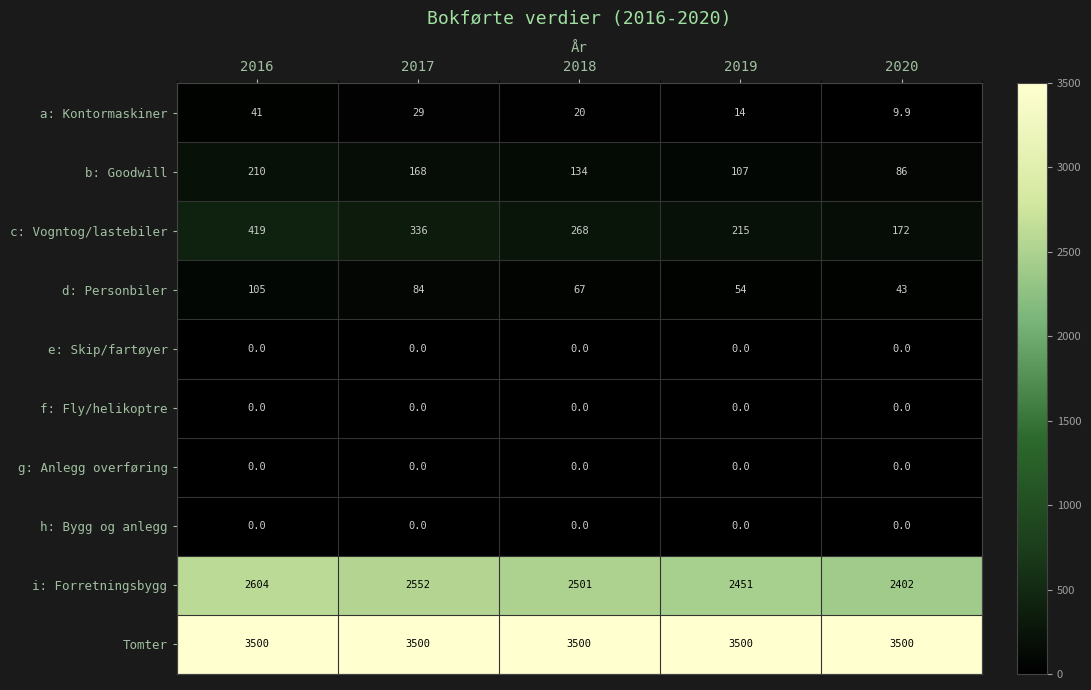

What is the maximum value shown in the chart?

3500.0